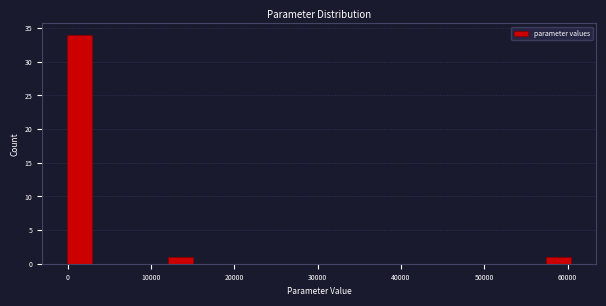

Around what value on the x-axis is the tallest bar? Give the approximate position of its centre, as read against the axis.

1000